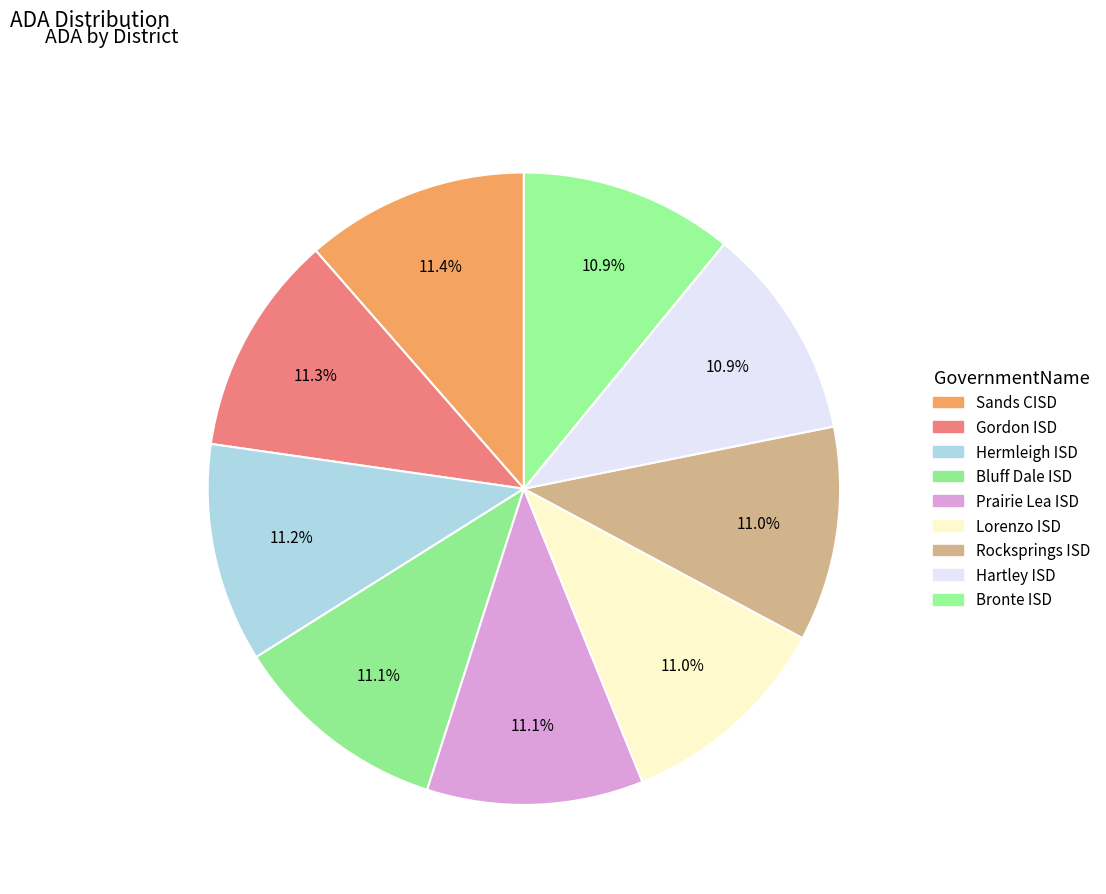

Is the sum of Lorenzo ISD and Bronte ISD greater than half?

No